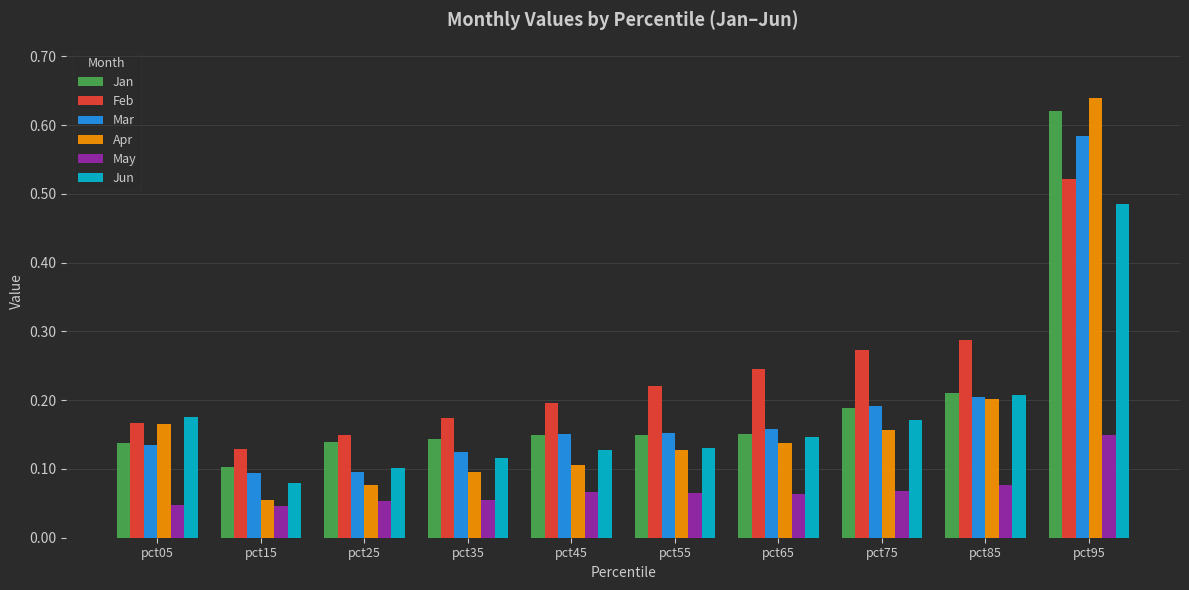

Between pct25 and pct75, which series saw the biggest shift?

Feb